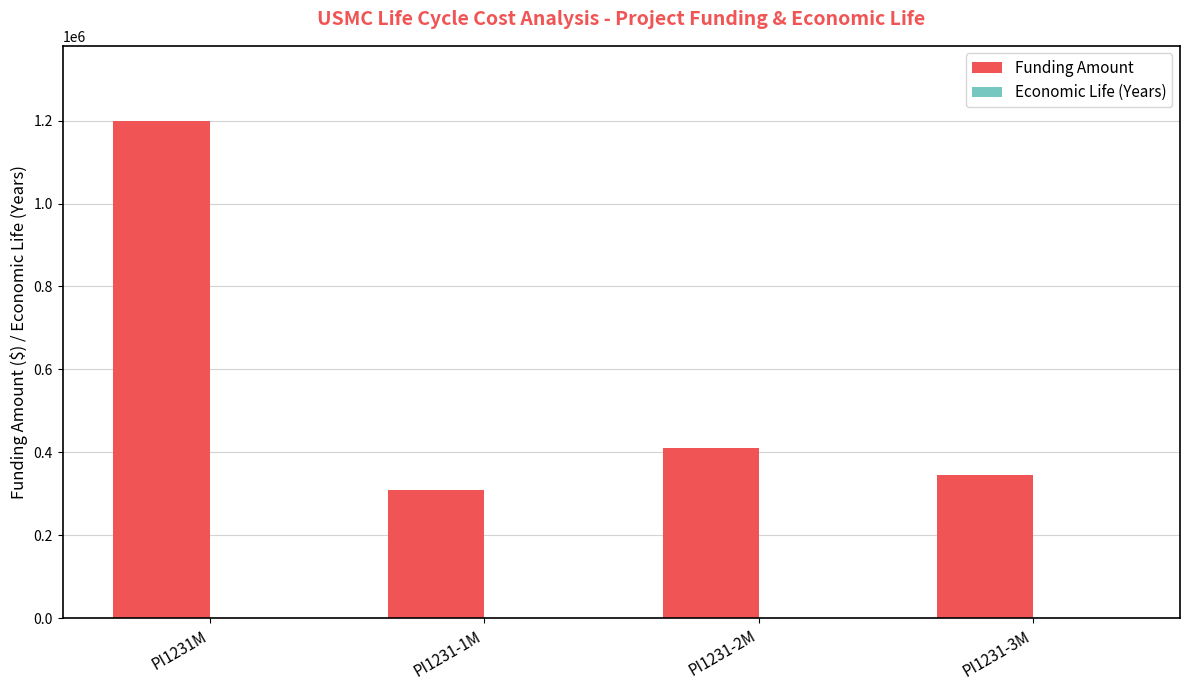

How many groups of bars are there?

4